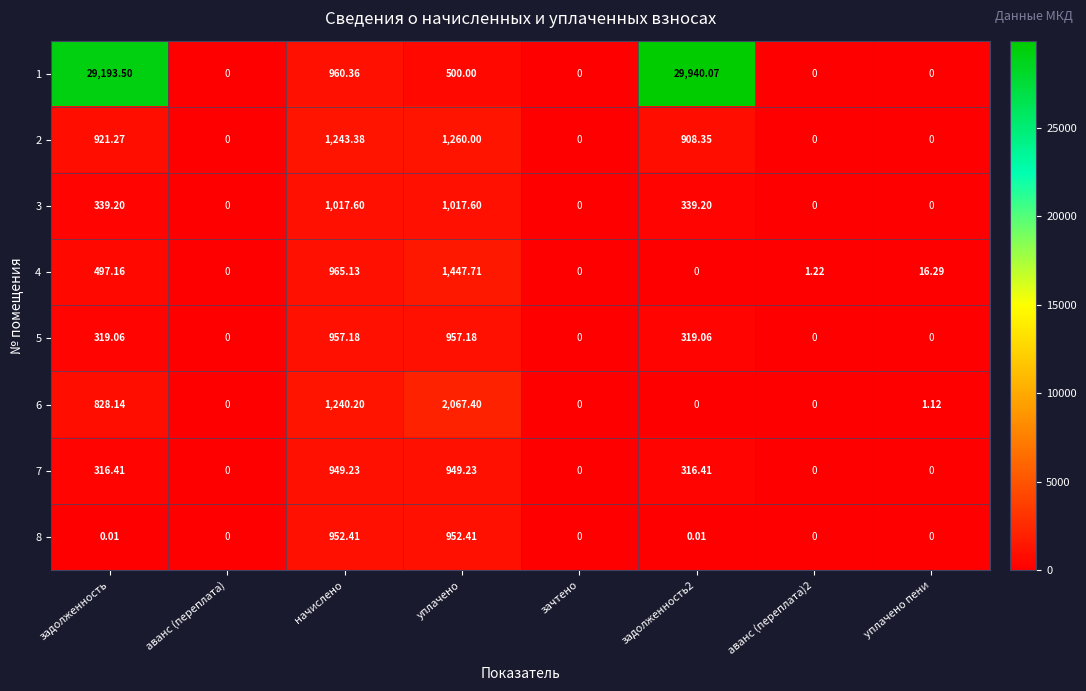

Count the number of data series in this chart.

8